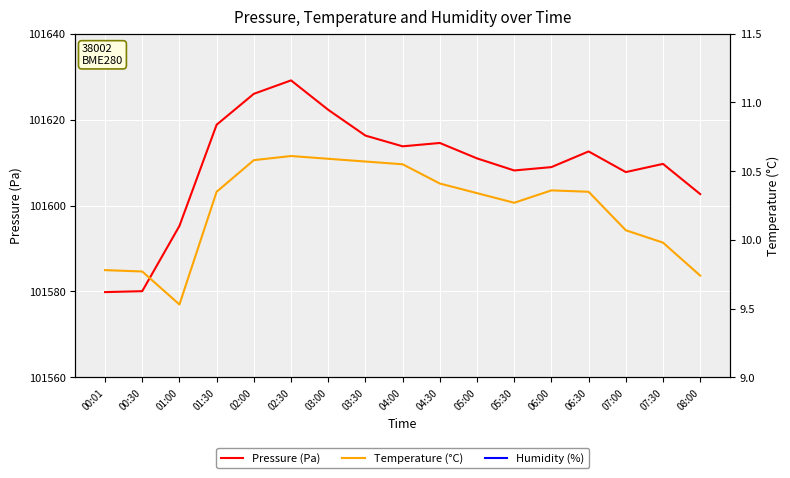

At which label does Humidity (%) reach its peak?

00:01